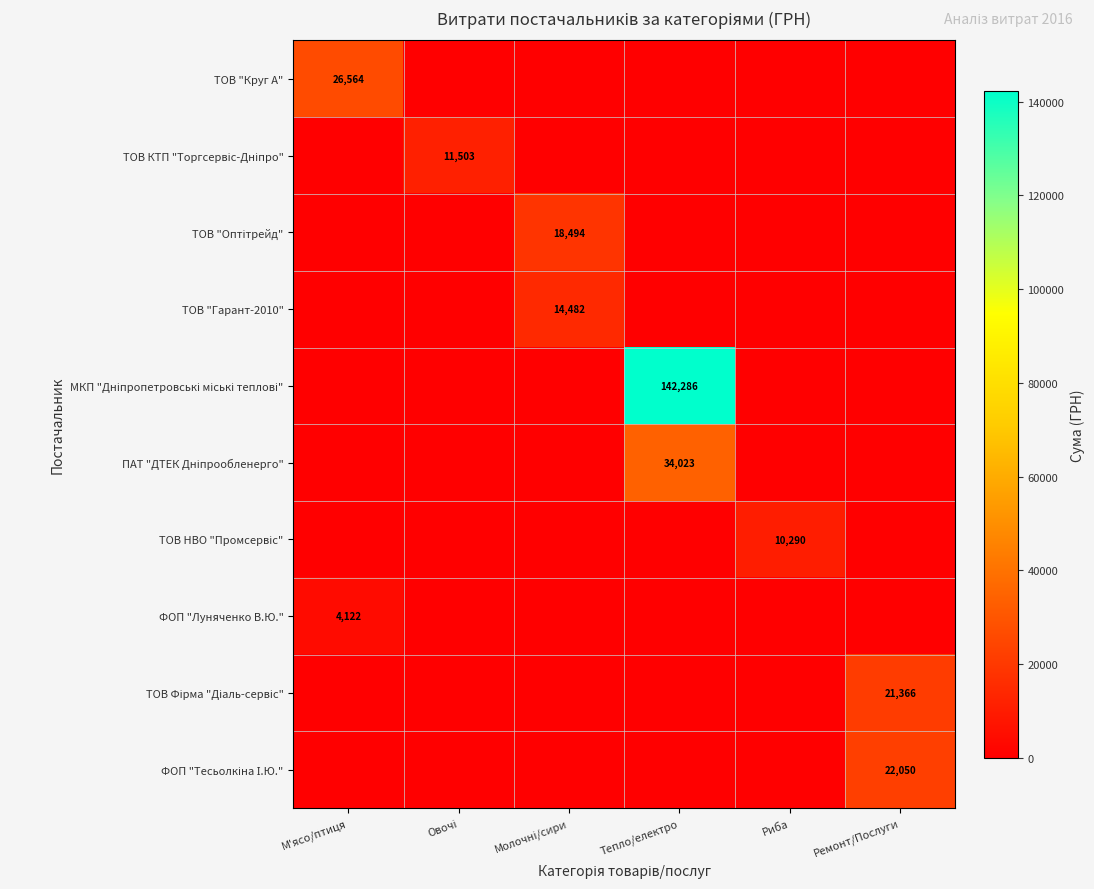

Rank the series at Тепло/електро from highest to lowest value.

МКП "Дніпропетровські міські теплові", ПАТ "ДТЕК Дніпрообленерго", ТОВ "Круг А", ТОВ КТП "Торгсервіс-Дніпро", ТОВ "Оптітрейд", ТОВ "Гарант-2010", ТОВ НВО "Промсервіс", ФОП "Луняченко В.Ю.", ТОВ Фірма "Діаль-сервіс", ФОП "Тесьолкіна І.Ю."